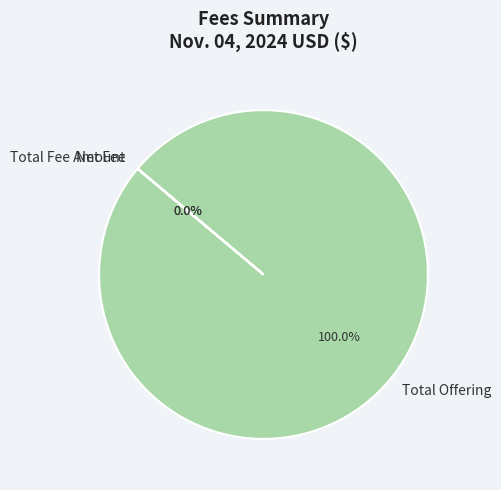

Is there any slice that represents more than half of the pie?

Yes